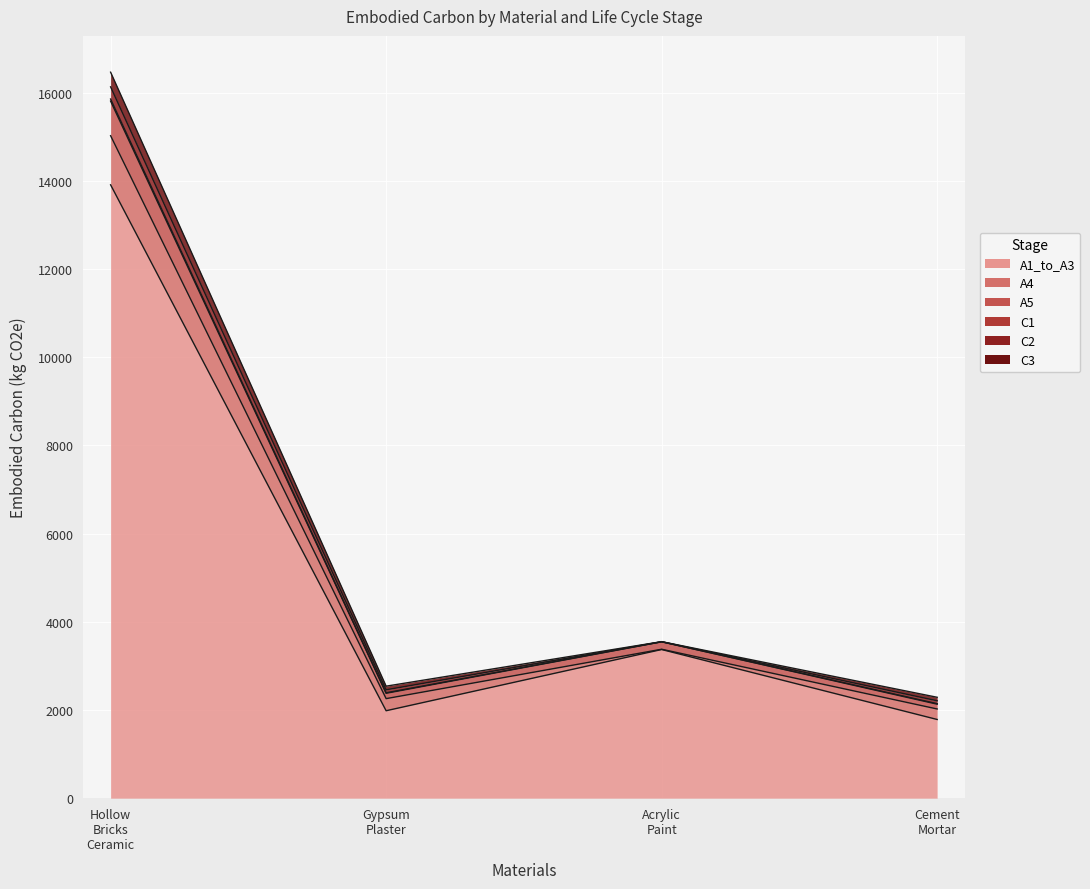

True or false: A1_to_A3 and C3 cross at least once.

False